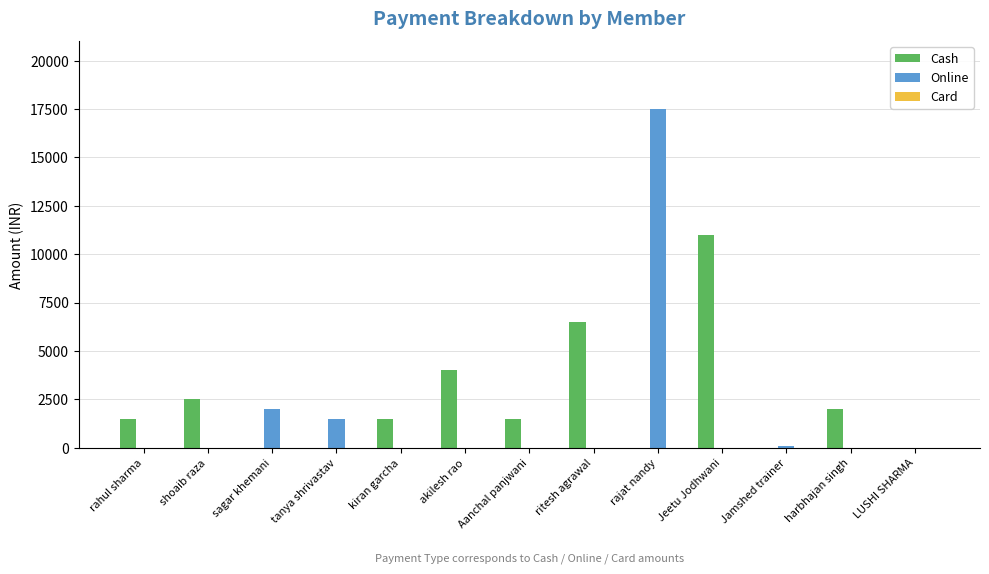

At which category is the sum across all series the highest?

rajat nandy